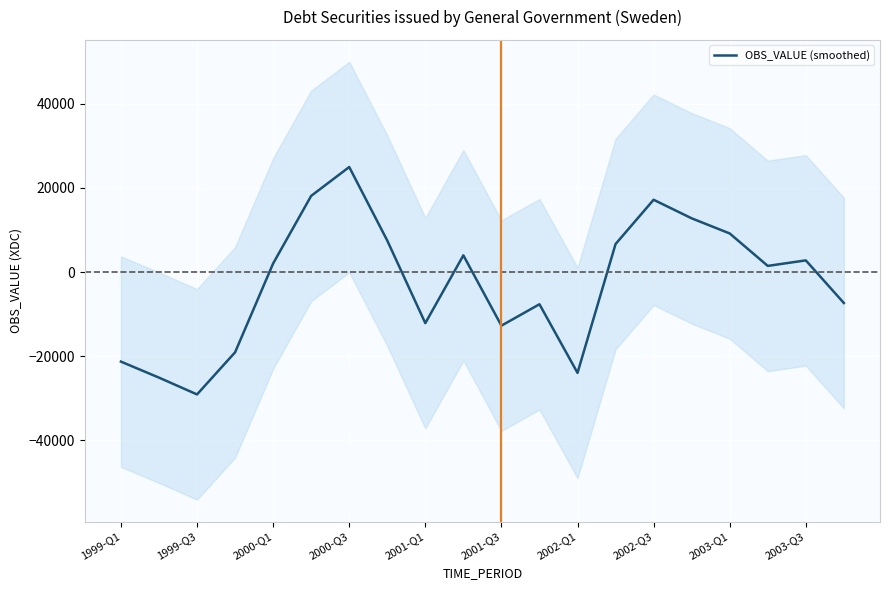

Which category has the highest value in the OBS_VALUE (smoothed) series?

2000-Q3